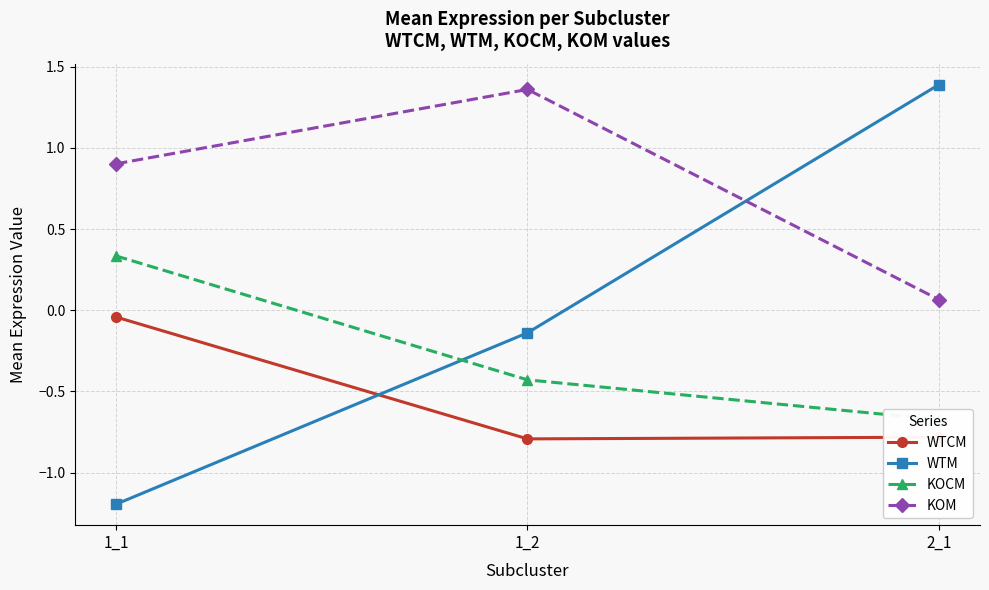

Is the value of WTCM at 2_1 greater than the value of WTM at 2_1?

No